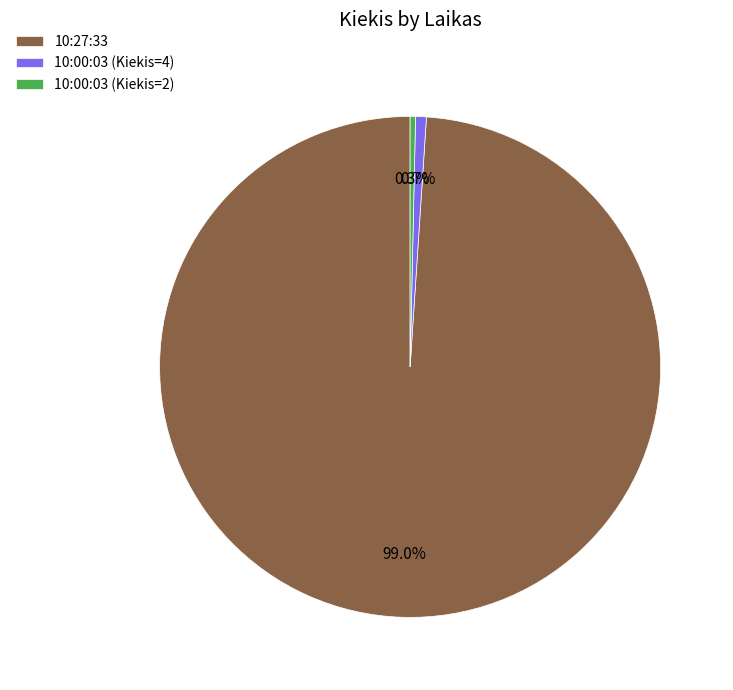

How many slices are in this pie chart?

3